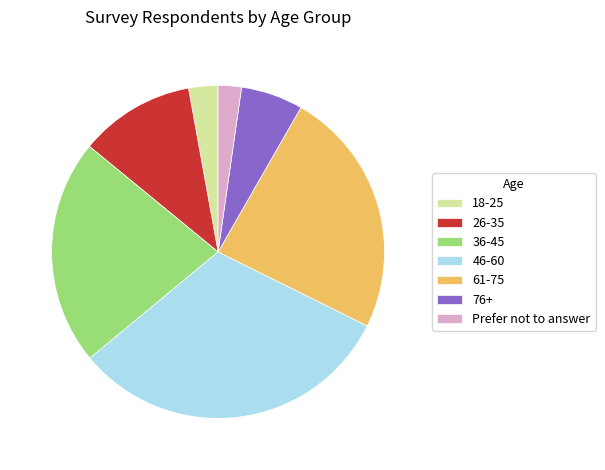

Is it true that 46-60 is 41% of the pie?

False